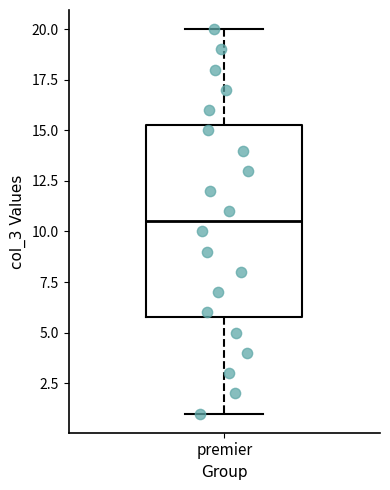

Where does the upper whisker of the box for premier end on the y-axis? The values are not printed on the chart, so give them approximately, as read against the axis.

20.0